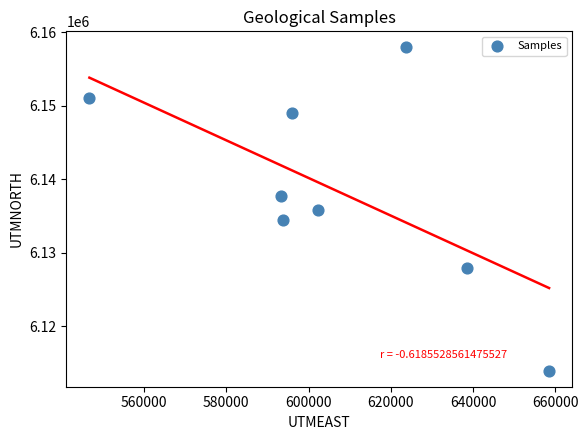

What is the range of X values (max minus min)?

111745